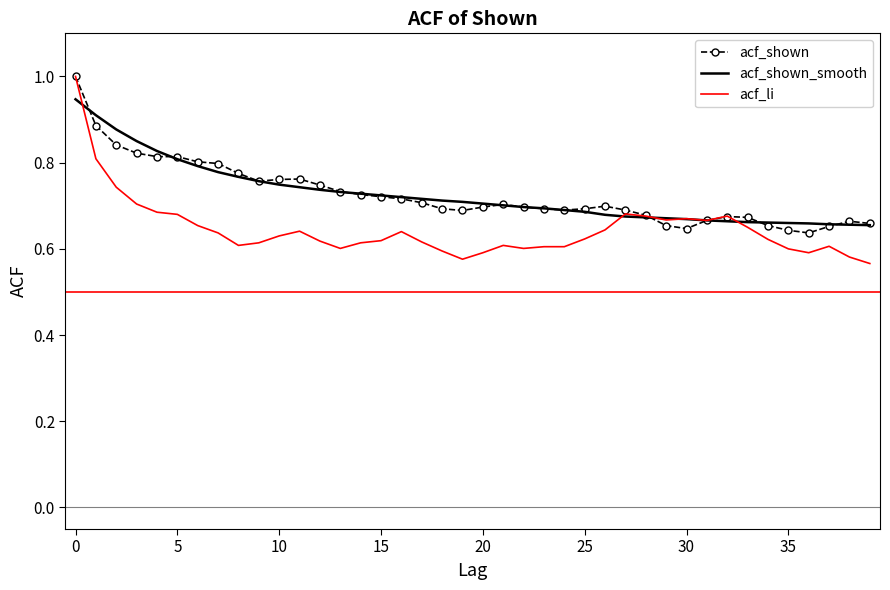

What is the sum of all acf_shown_smooth values?

29.1